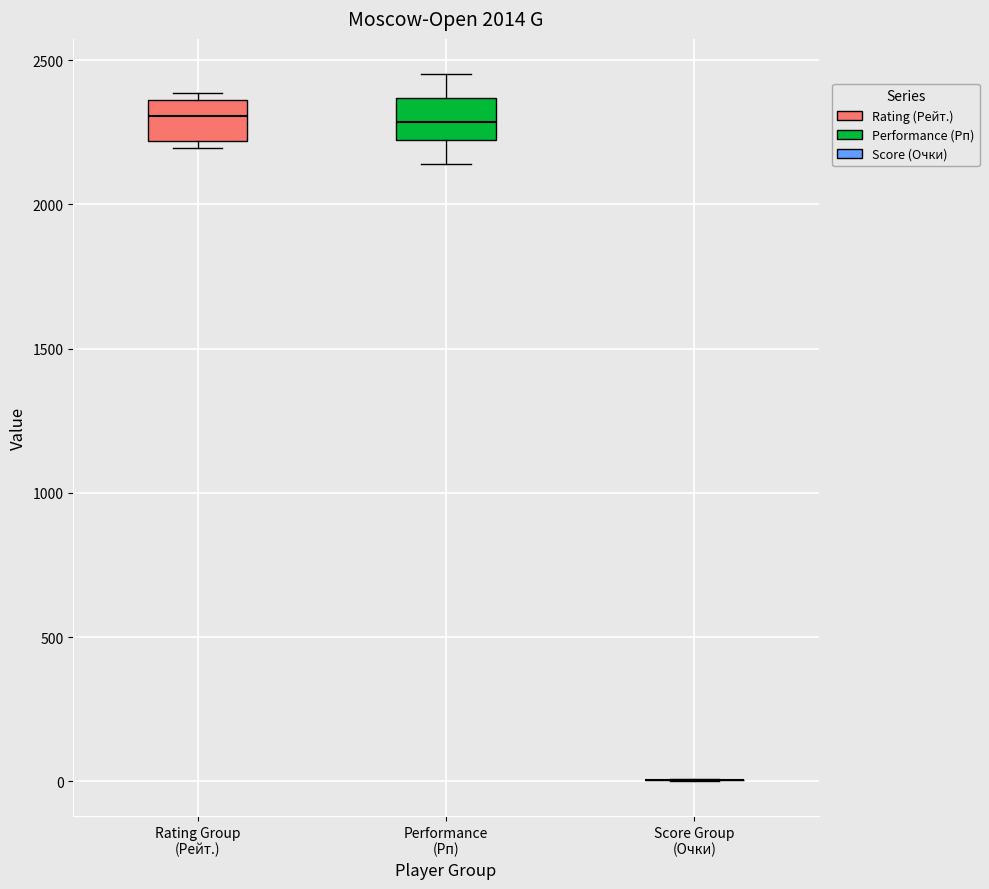

Reading left to right, read every box against the y-axis: the position of its median line, the range the box covers, and the ends of its whiskers. The values are not printed on the chart, so give them approximately, as read against the axis.

Rating Group (Рейт.): median 2300, box 2200 to 2350, whiskers 2200 (just below the box's lower edge) to 2400
Performance (Рп): median 2300, box 2200 to 2350, whiskers 2150 to 2450
Score Group (Очки): box collapsed to a line at 0, whiskers 0 to 0